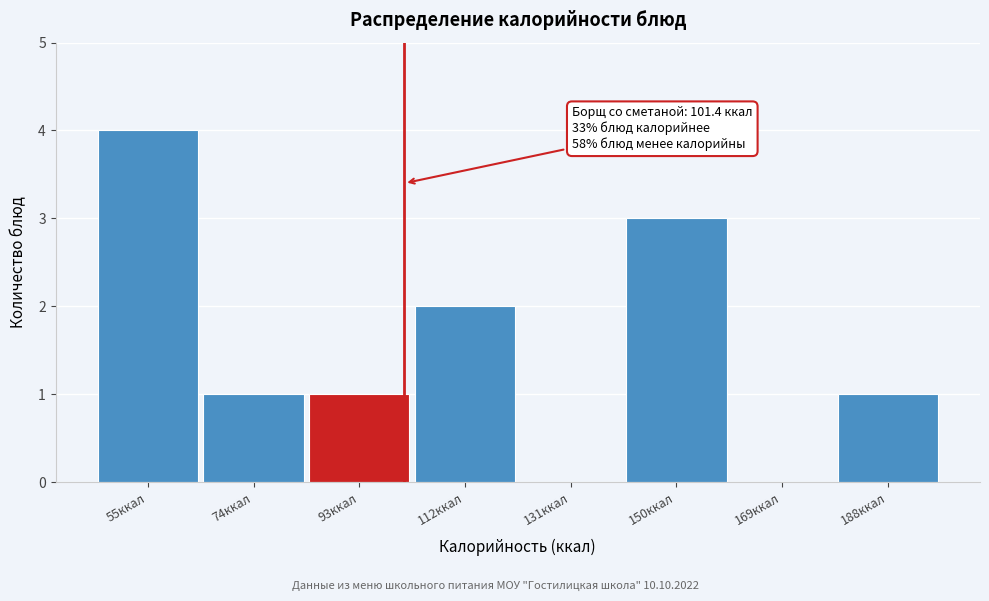

Which range on the x-axis has the tallest bar?

46 to 64